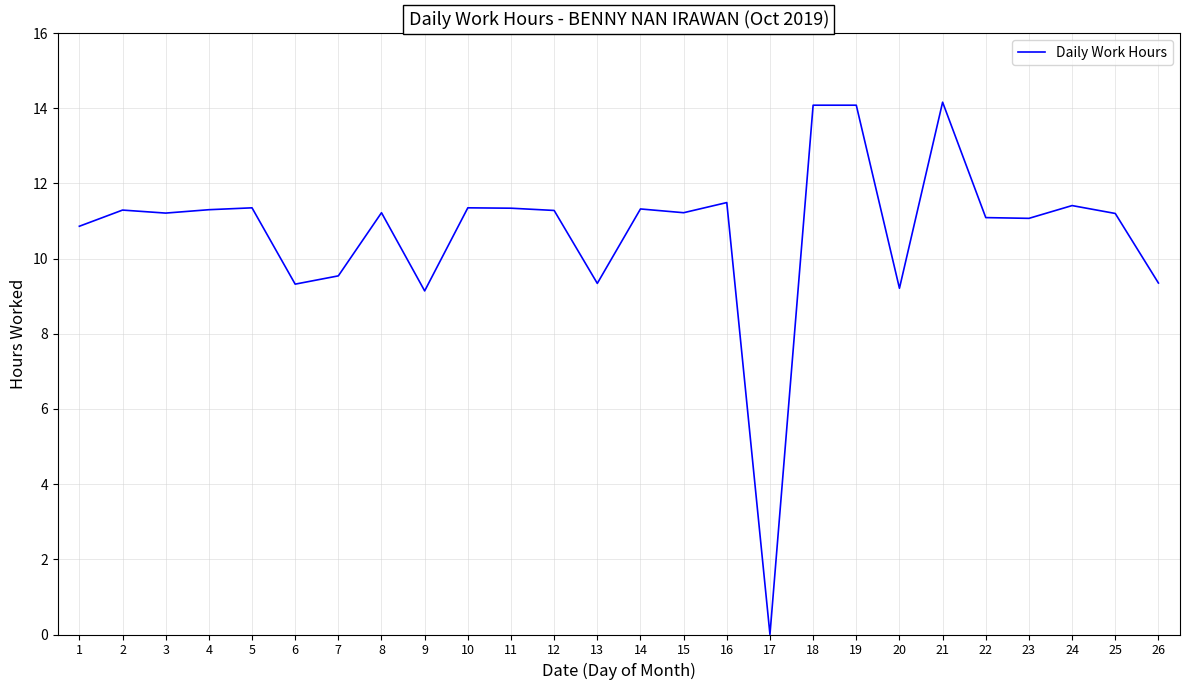

How many values are below 11?

8